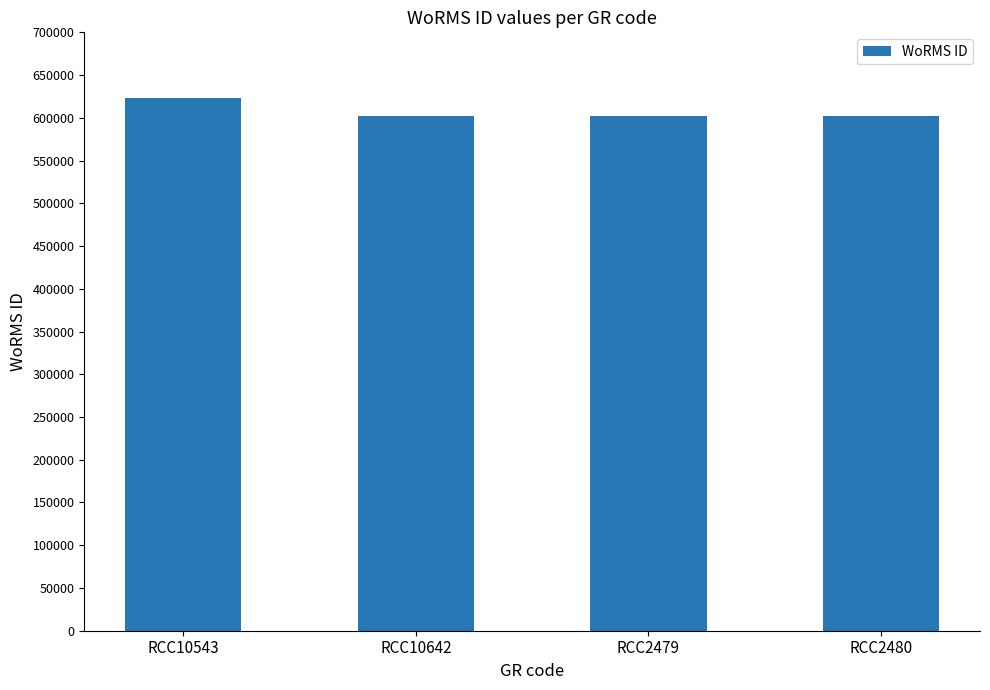

What value does the data have at RCC2480, to the nearest 100?

602000